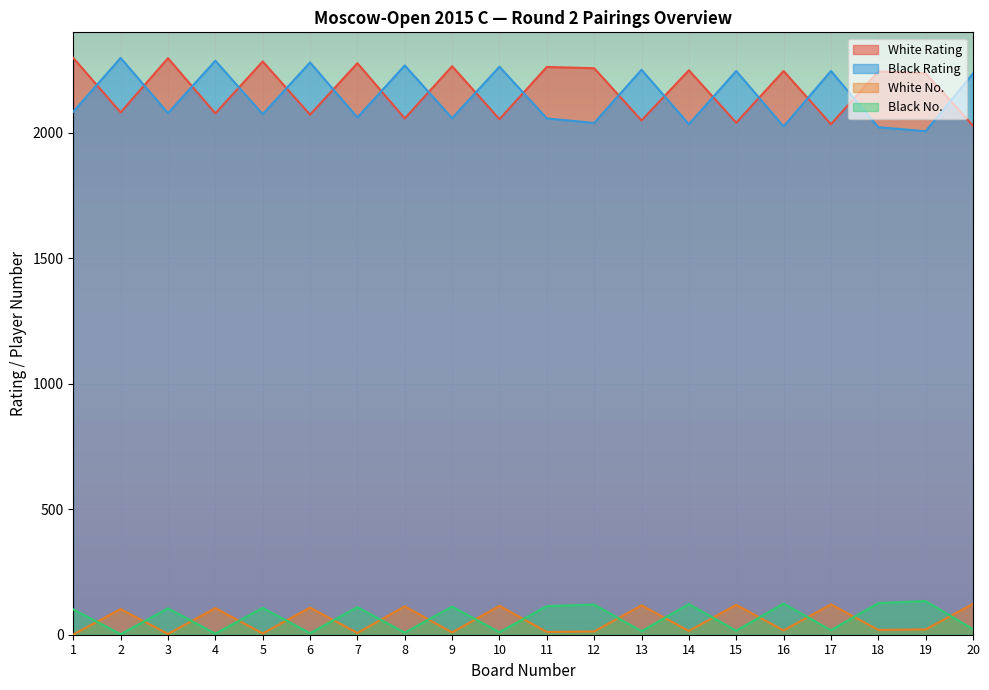

What is the lowest value of the Black Rating series?

2006